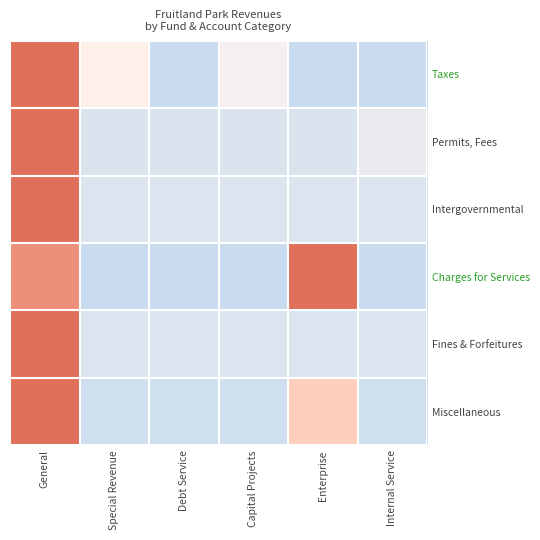

Which has a higher value, Special Revenue or Capital Projects?

Special Revenue